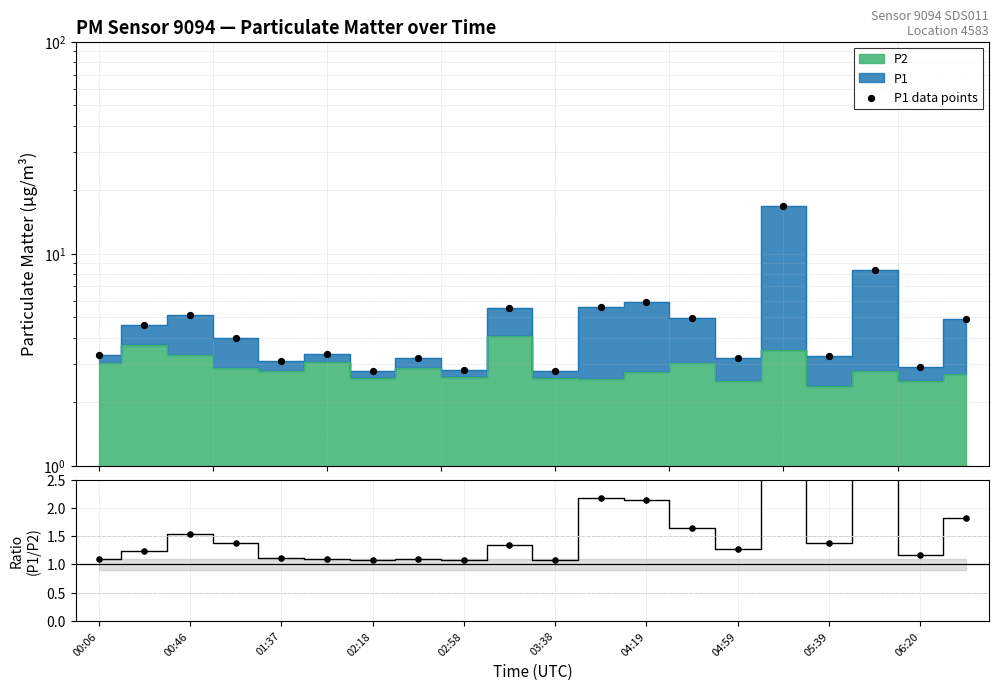

Is the value of P1 data points at 13 greater than the value of P1/P2 ratio at 19?

Yes